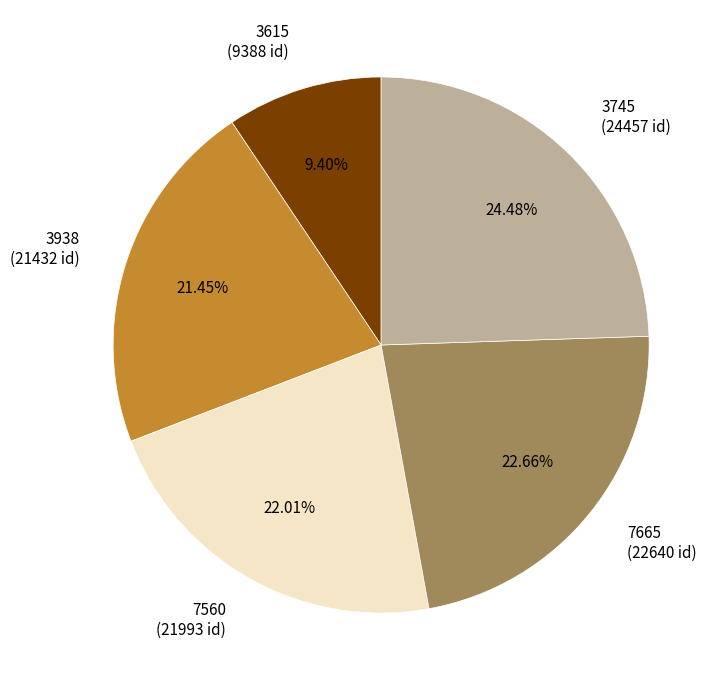

How many slices are in this pie chart?

5